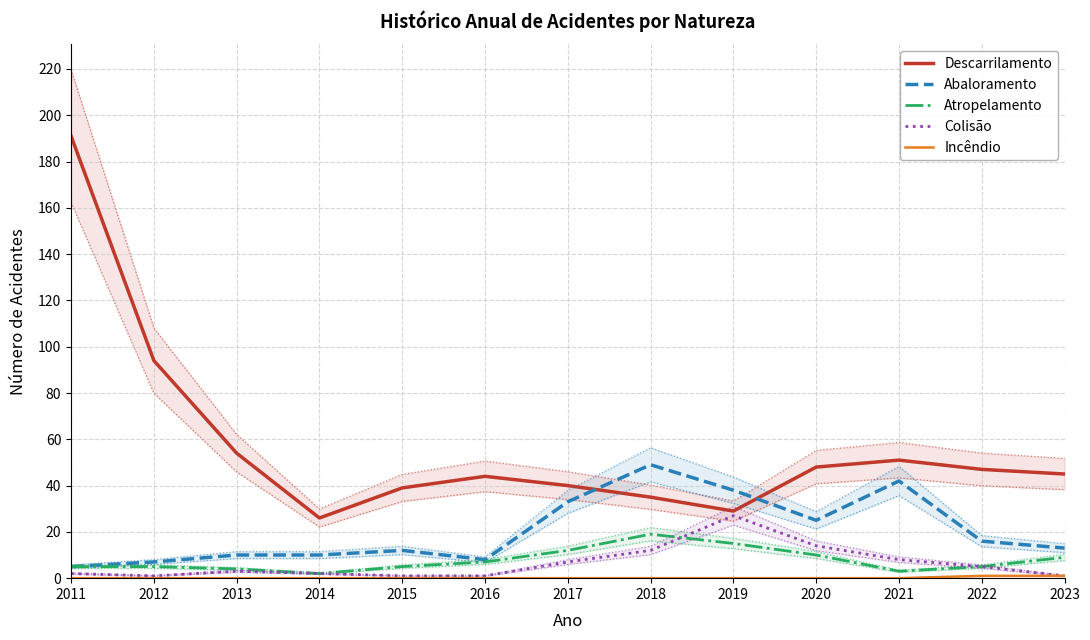

Reading left to right, list all the values displayed in this chart.

Descarrilamento: 2011=191	2012=94	2013=54	2014=26	2015=39	2016=44	2017=40	2018=35	2019=29	2020=48	2021=51	2022=47	2023=45
Abaloramento: 2011=5	2012=7	2013=10	2014=10	2015=12	2016=8	2017=33	2018=49	2019=38	2020=25	2021=42	2022=16	2023=13
Atropelamento: 2011=5	2012=5	2013=4	2014=2	2015=5	2016=7	2017=12	2018=19	2019=15	2020=10	2021=3	2022=5	2023=9
Colisão: 2011=2	2012=1	2013=3	2014=2	2015=1	2016=1	2017=7	2018=12	2019=27	2020=14	2021=8	2022=5	2023=1
Incêndio: 2011=0	2012=0	2013=0	2014=0	2015=0	2016=0	2017=0	2018=0	2019=0	2020=0	2021=0	2022=1	2023=1